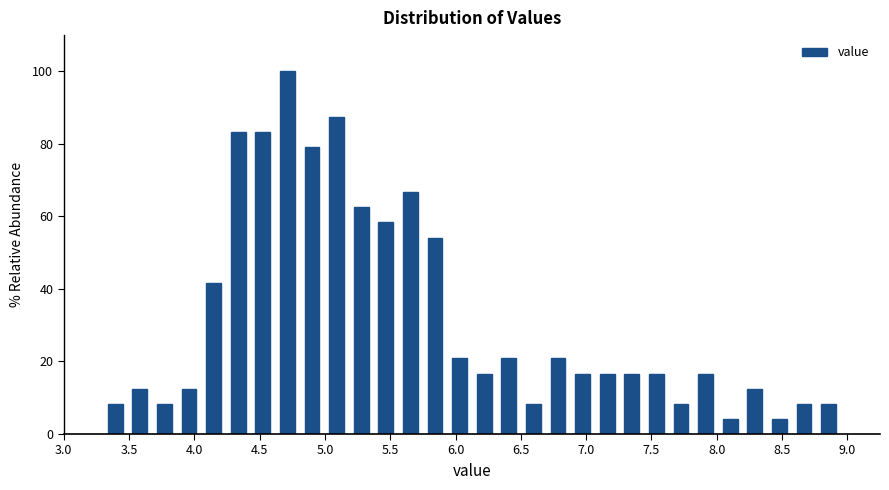

Around what value on the x-axis is the tallest bar? Give the approximate position of its centre, as read against the axis.

4.70